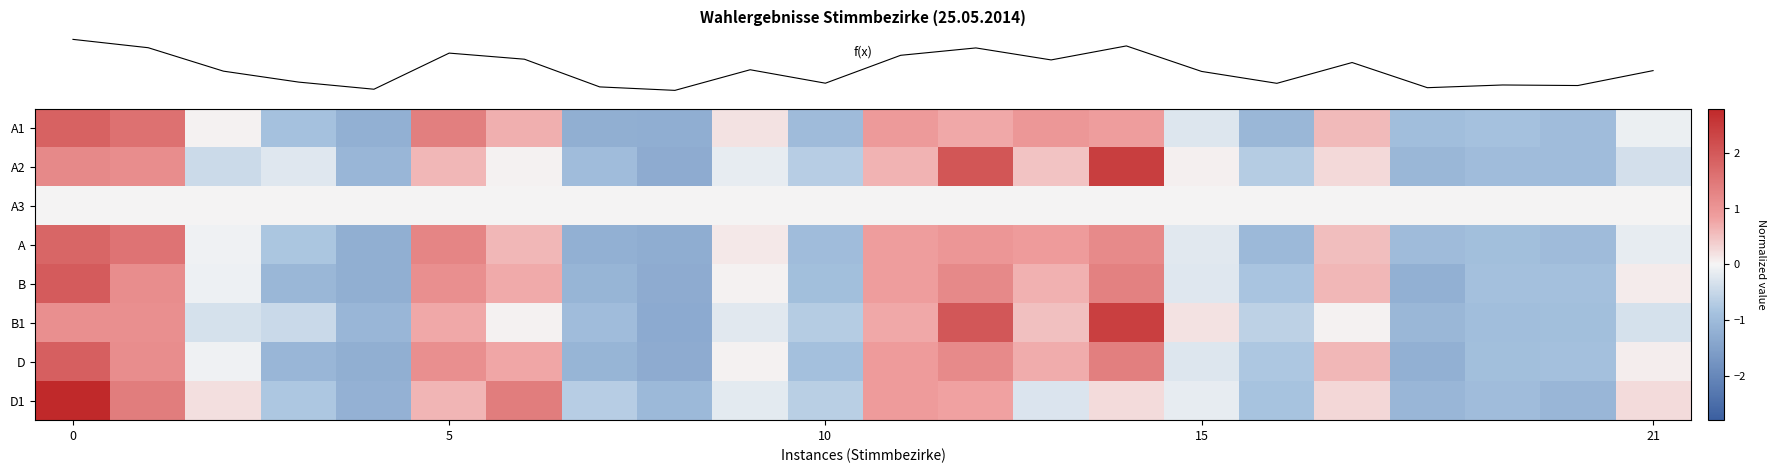

At how many categories does at least one series exceed 0?

13